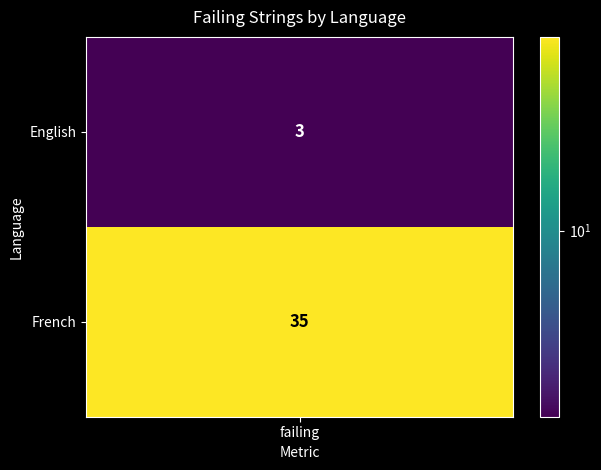

How many values are below 35?

1